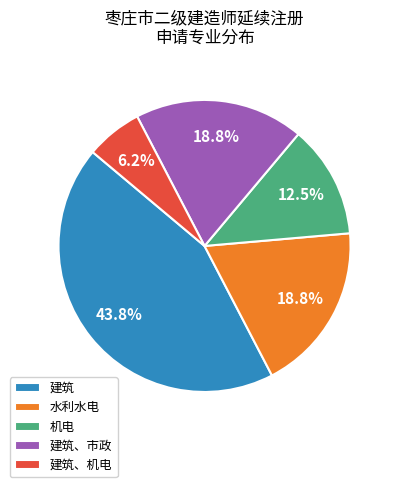

What is the largest slice in the pie chart?

建筑